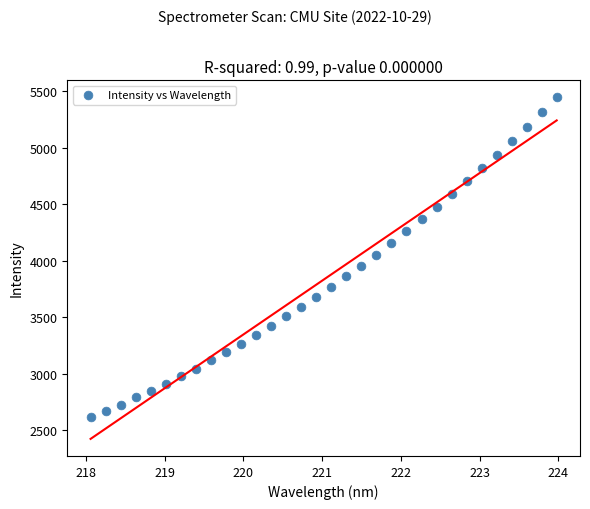

What is the range of Y values (max minus min)?

2833.5